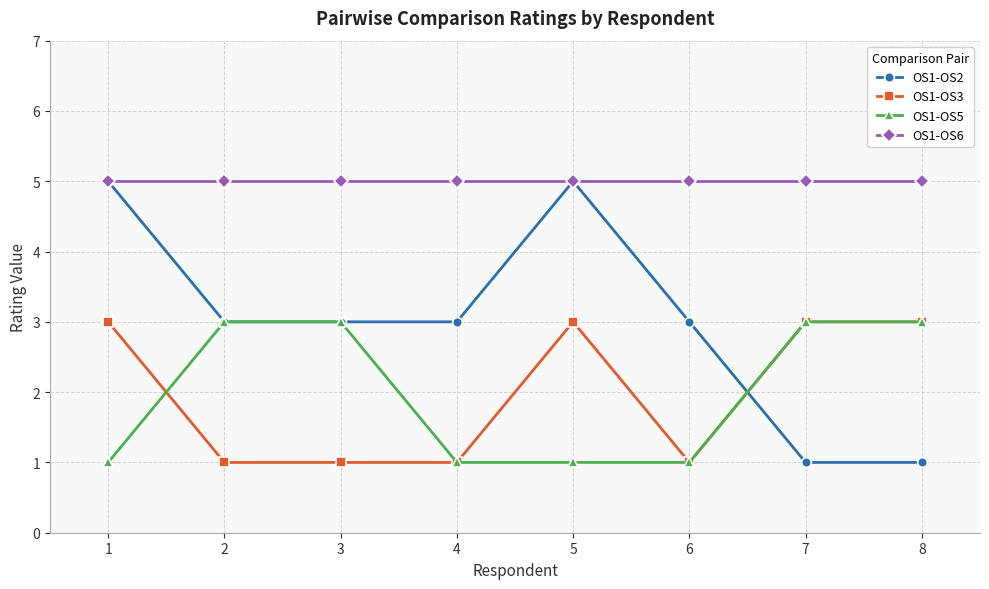

What is the difference between the highest and lowest values at 7?

4